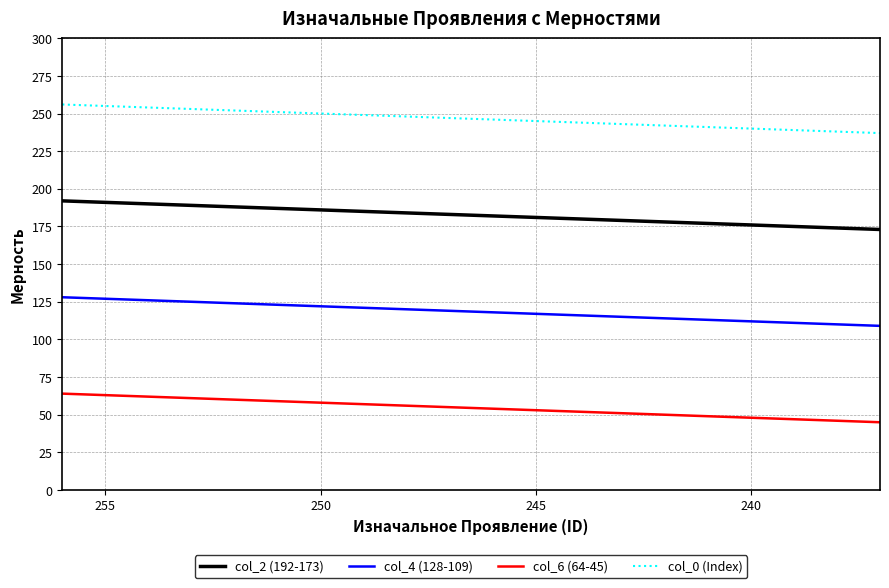

Rank the series by their average value, from highest to lowest.

col_0 (Index), col_2 (192-173), col_4 (128-109), col_6 (64-45)